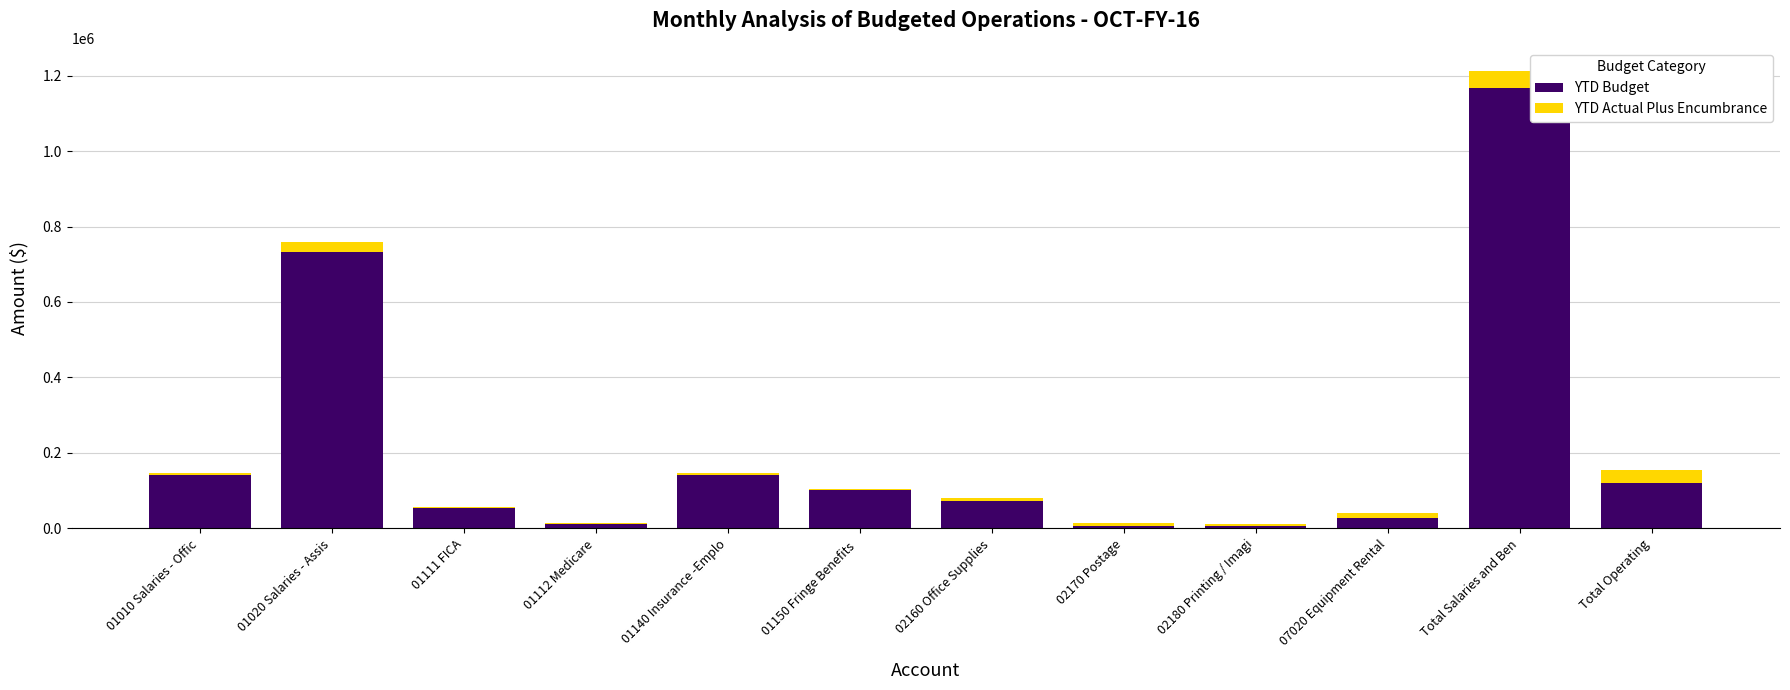

What is the total value across all series at 01020 Salaries - Assis?

759909.2